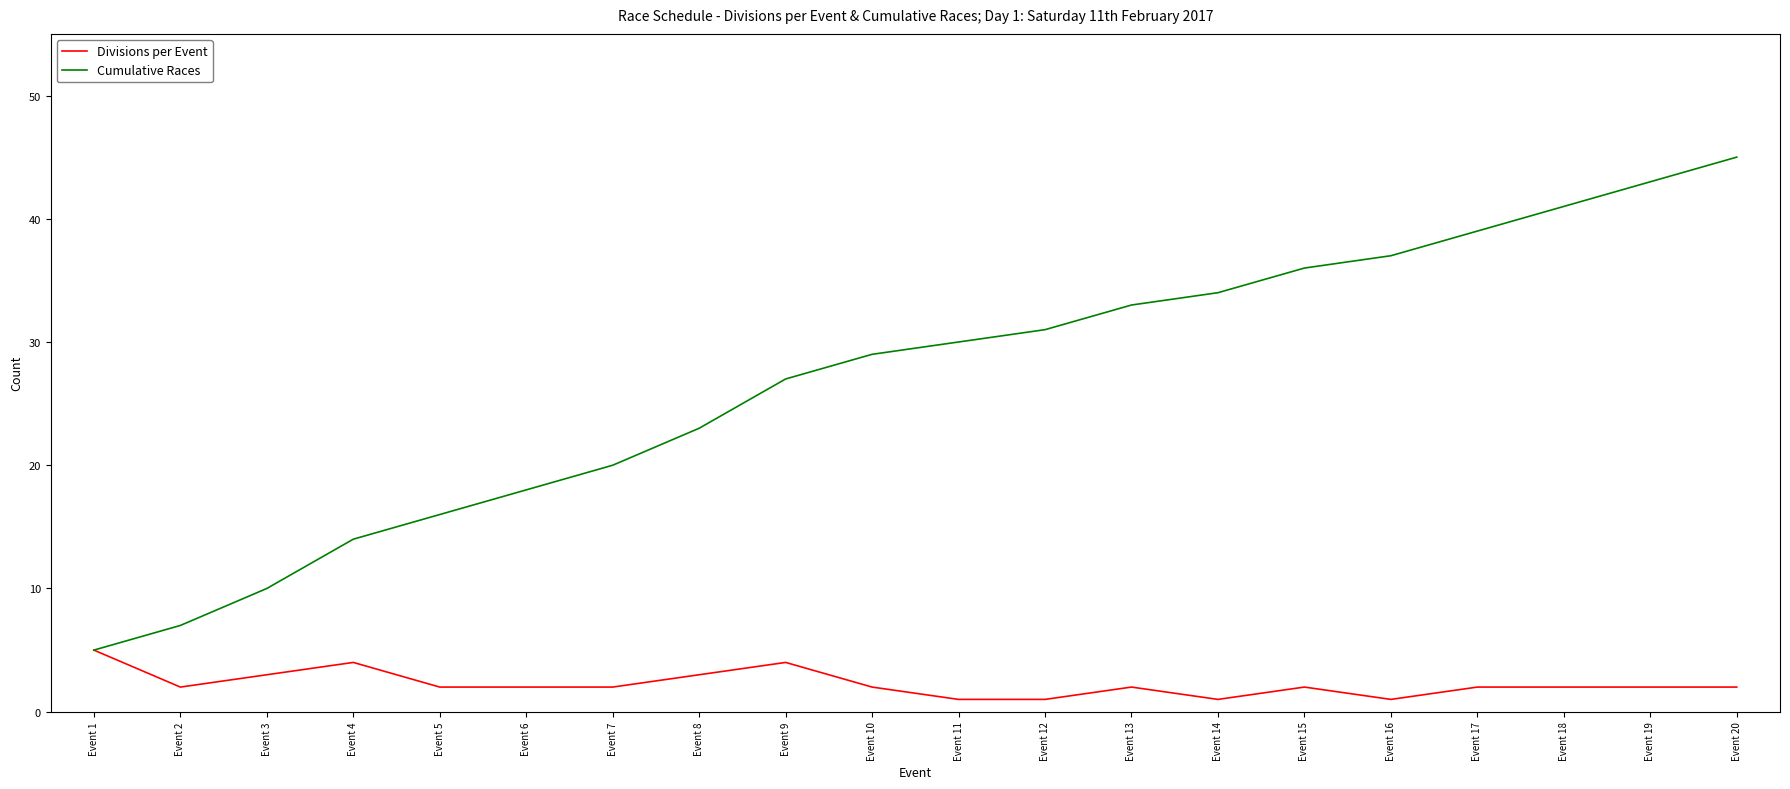

What are all the series names shown in the legend?

Divisions per Event, Cumulative Races